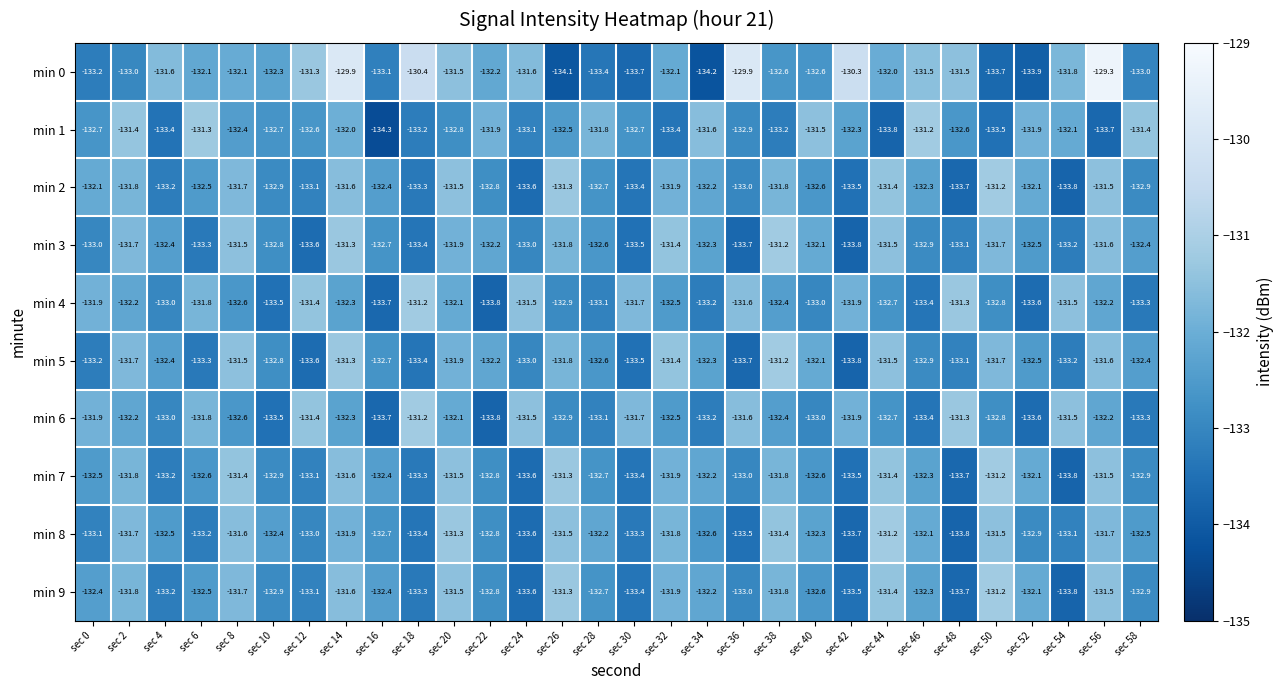

How many distinct data groups are displayed?

10